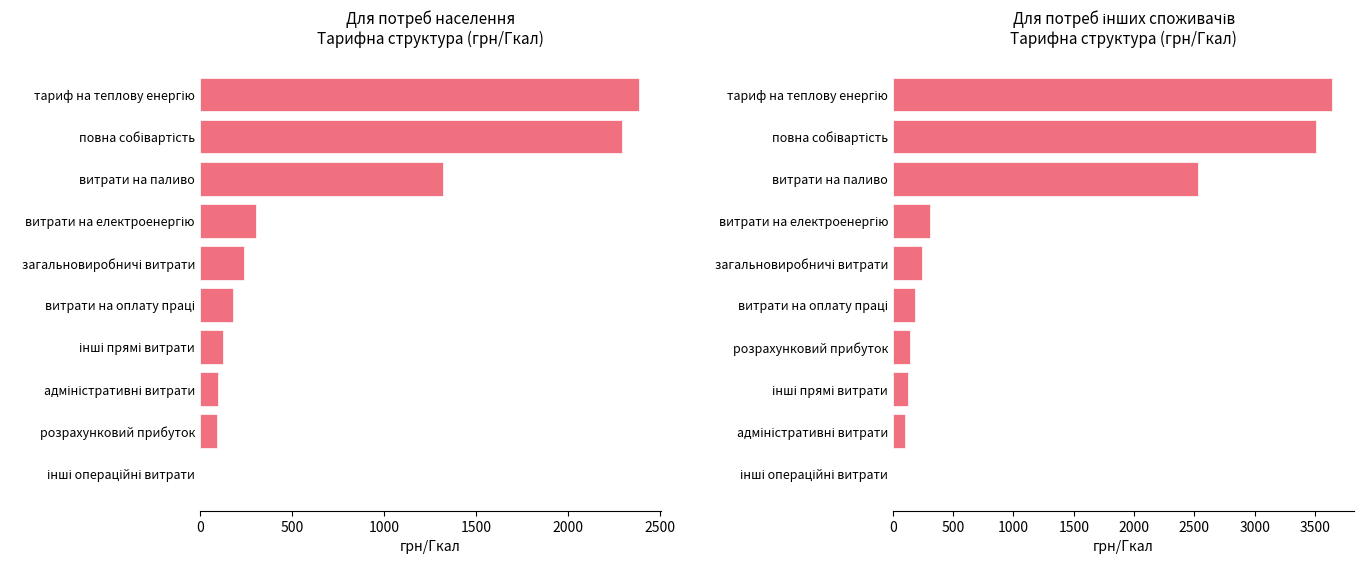

Are the bars grouped side by side (vs. stacked)?

Yes